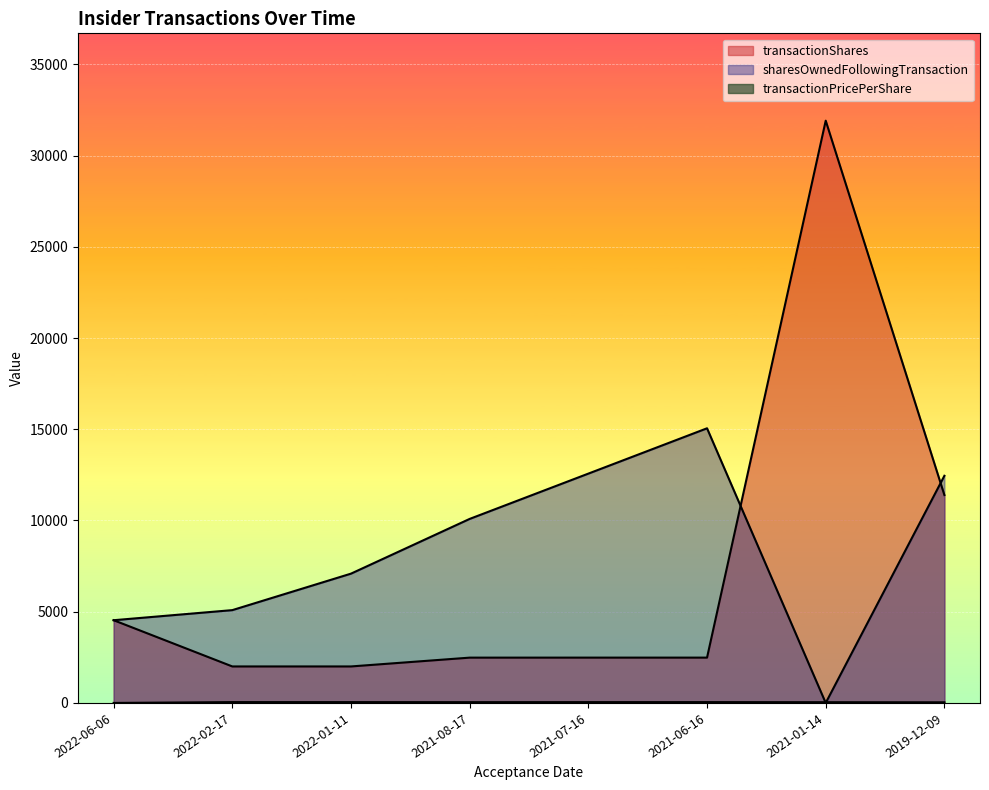

Reading right to left, what are all the values shown in this chart?

transactionShares: 2019-12-09=11395.0	2021-01-14=31915.0	2021-06-16=2484.0	2021-07-16=2484.0	2021-08-17=2483.0	2022-01-11=2000.0	2022-02-17=2000.0	2022-06-06=4534.0
transactionPricePerShare: 2019-12-09=34.7	2021-01-14=40.3	2021-06-16=45.2	2021-07-16=44.2	2021-08-17=42.0	2022-01-11=44.9	2022-02-17=45.8	2022-06-06=0.0
sharesOwnedFollowingTransaction: 2019-12-09=12451.0	2021-01-14=0.0	2021-06-16=15054.0	2021-07-16=12570.0	2021-08-17=10087.0	2022-01-11=7087.0	2022-02-17=5087.0	2022-06-06=4534.0